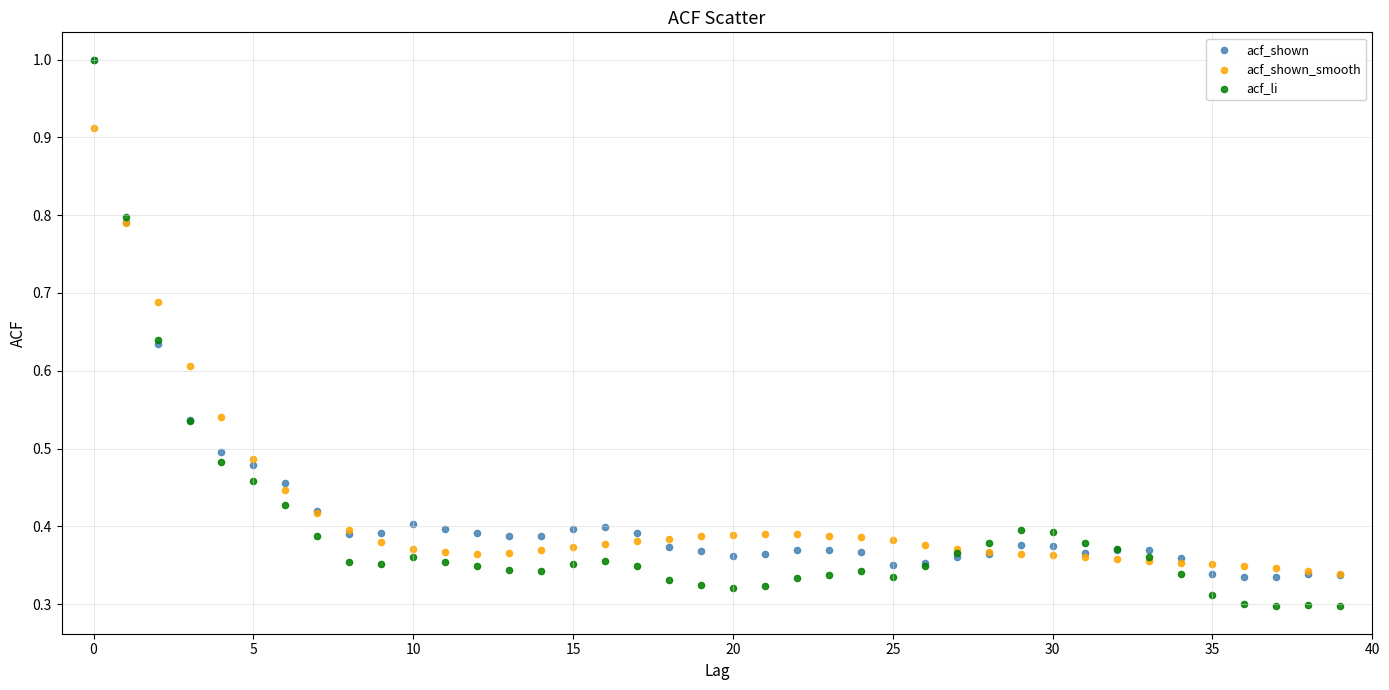

What are all the series names shown in the legend?

acf_shown, acf_shown_smooth, acf_li